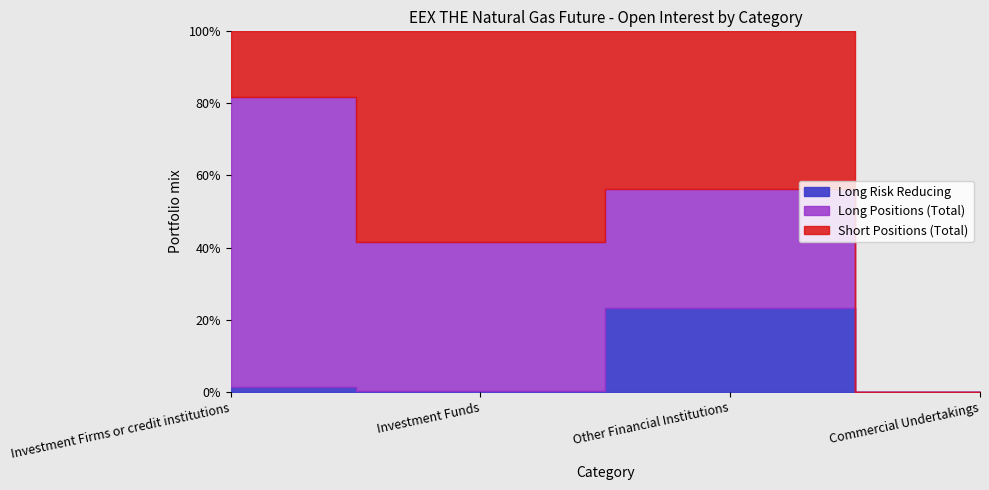

What is the approximate value of Long Risk Reducing at Other Financial Institutions, to the nearest 50?

131908200